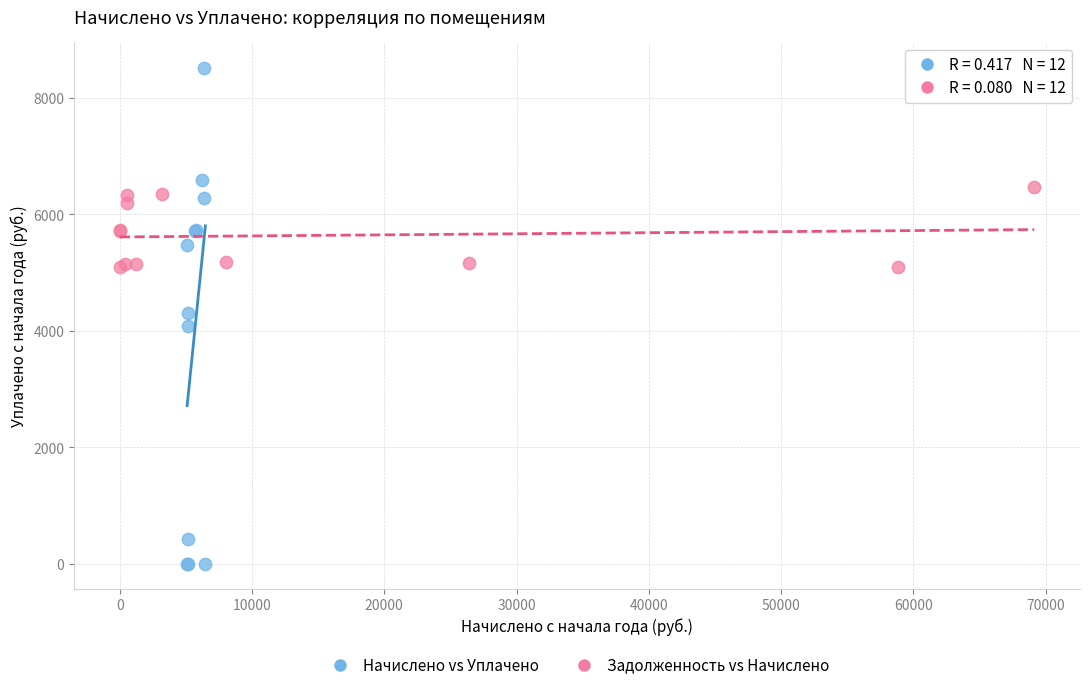

What are all the series names shown in the legend?

Начислено vs Уплачено, Задолженность vs Начислено